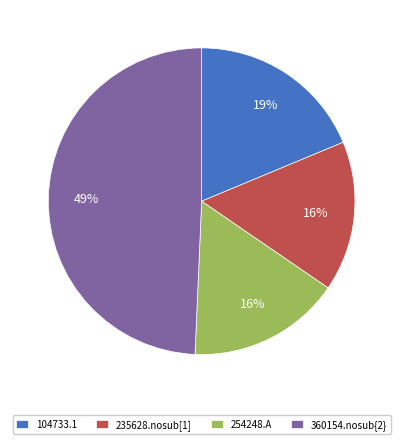

Count the number of slices in the pie.

4